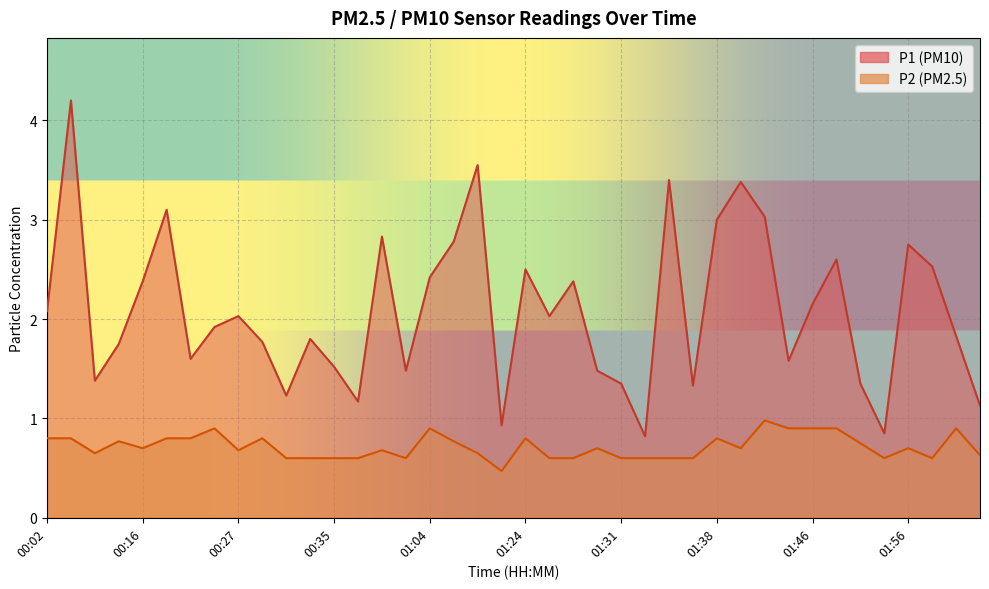

What position from the right is 01:47?

7